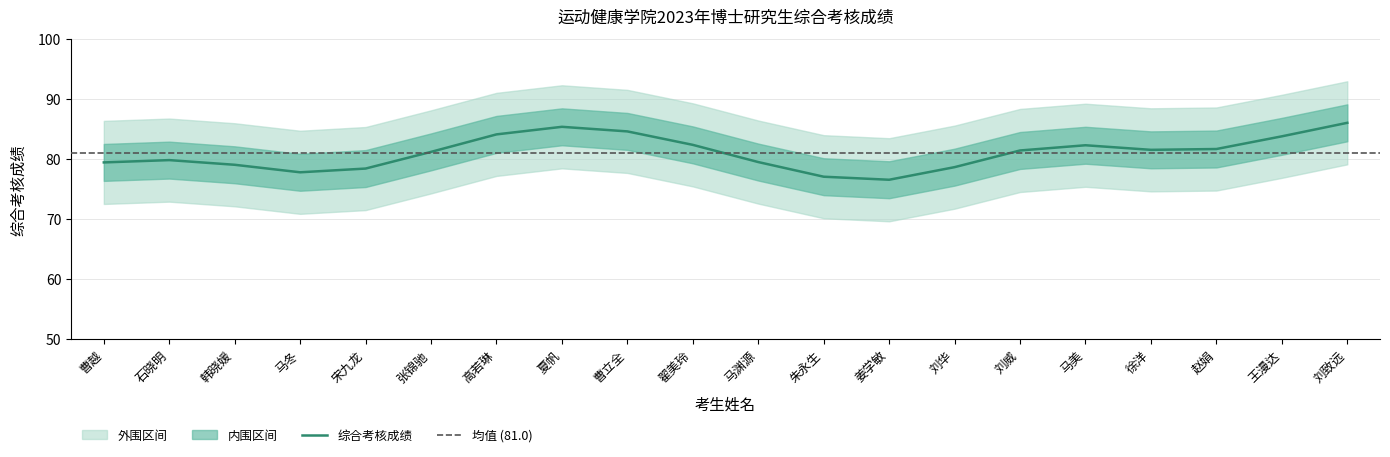

Between 马冬 and 马渊源, which is larger?

马渊源